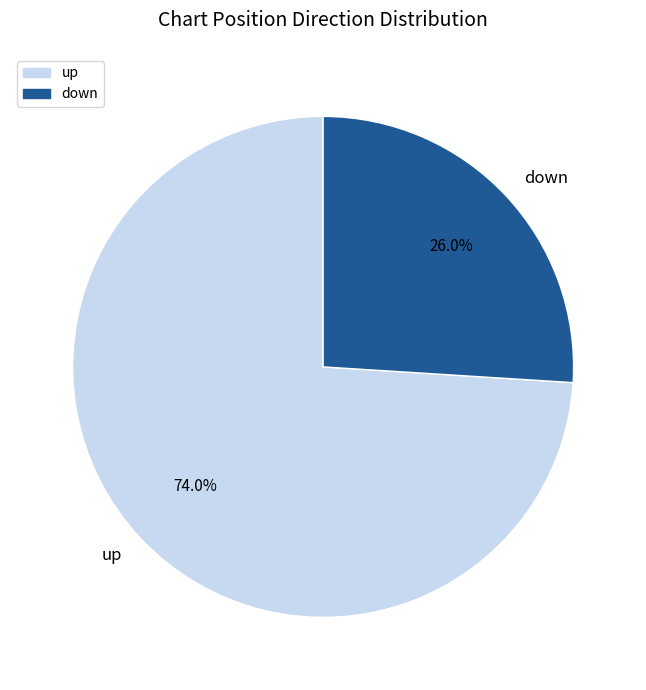

To the nearest percent, what is the difference between the down and up slice percentages?

48%